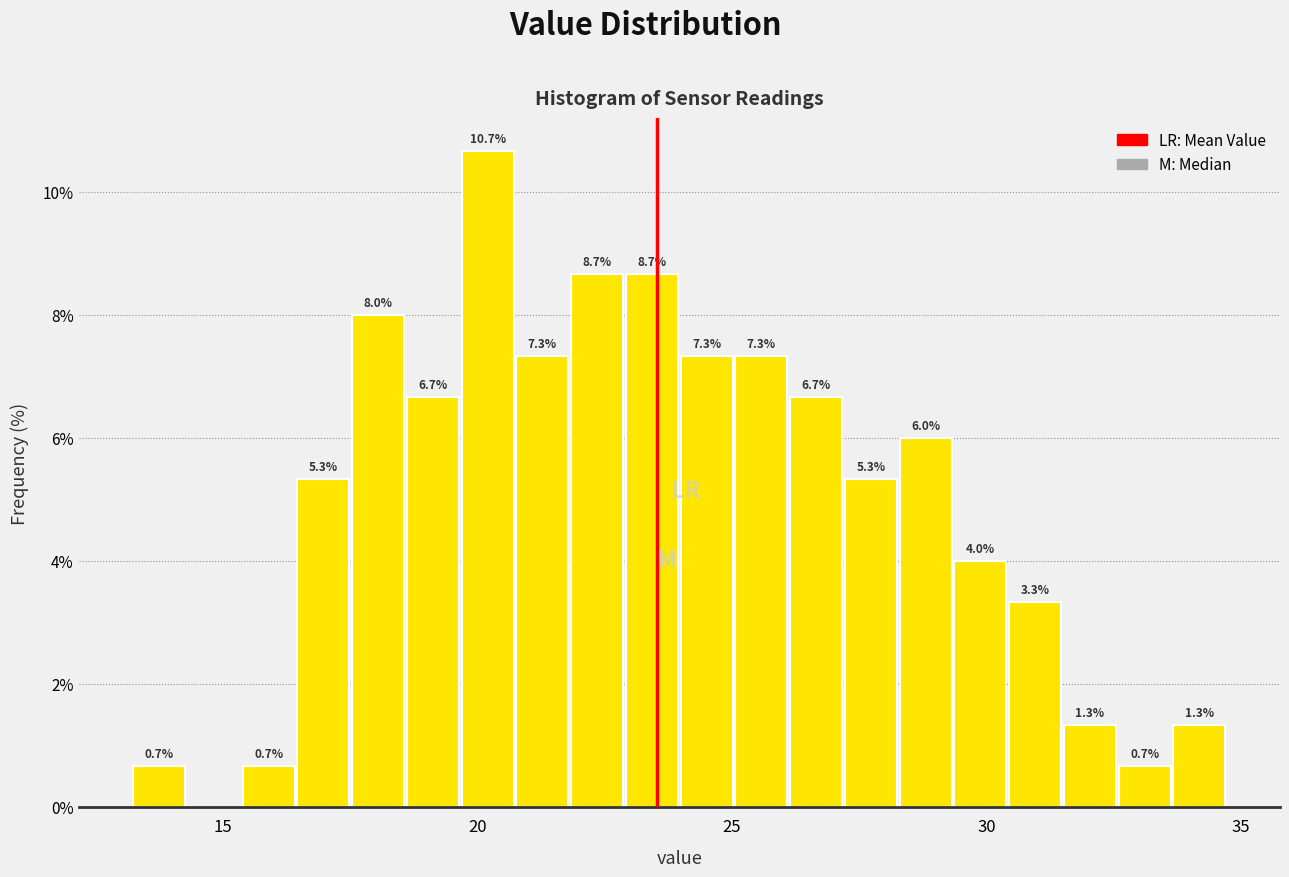

Around what value on the x-axis is the tallest bar? Give the approximate position of its centre, as read against the axis.

20.0